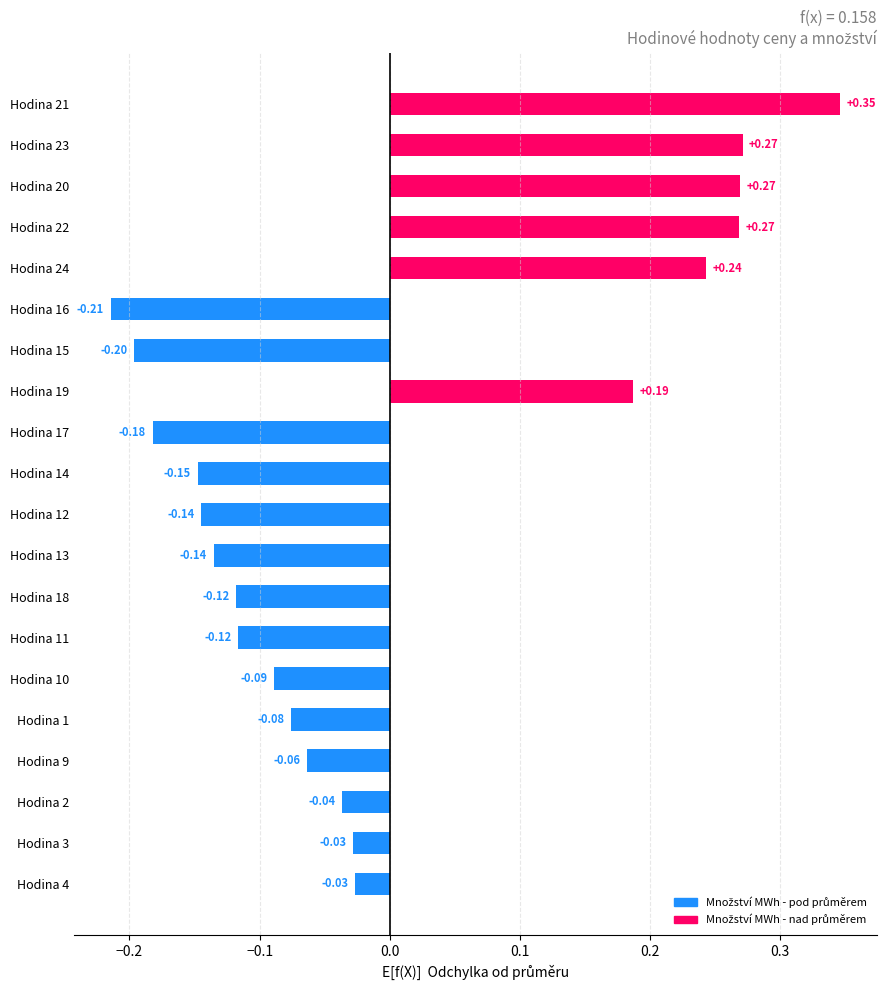

What is the difference between the second highest and minimum values?

0.5